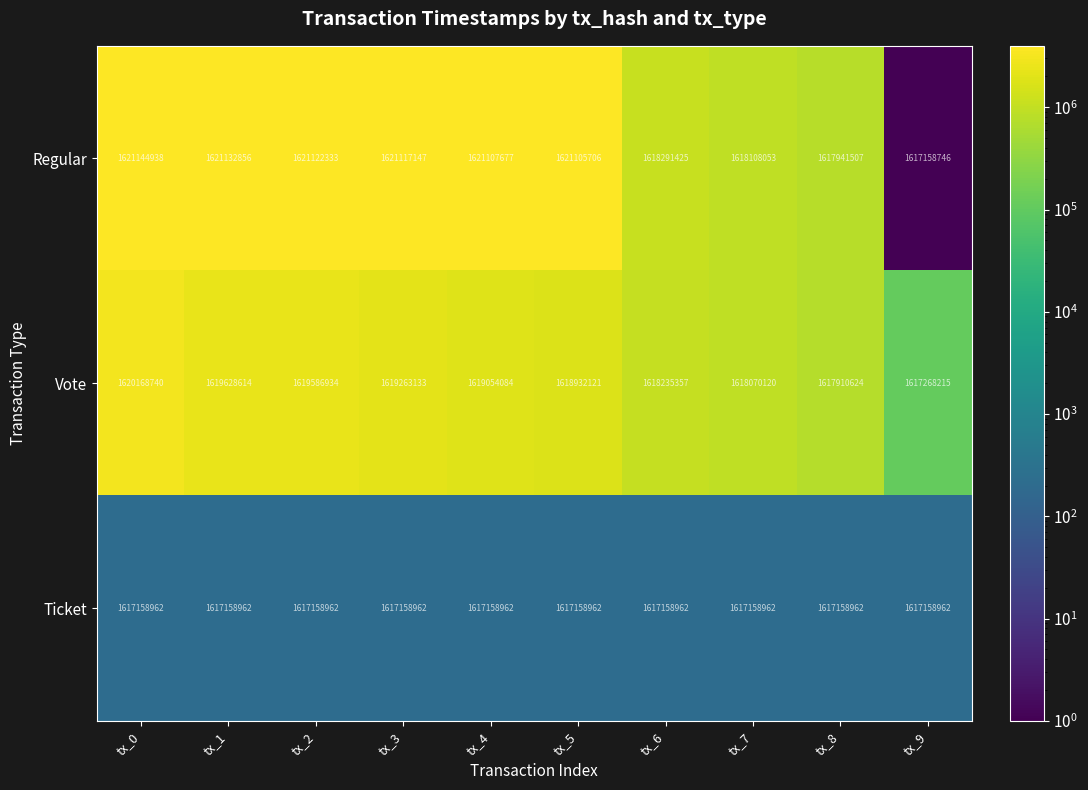

What is the minimum value for Ticket?

1617158962